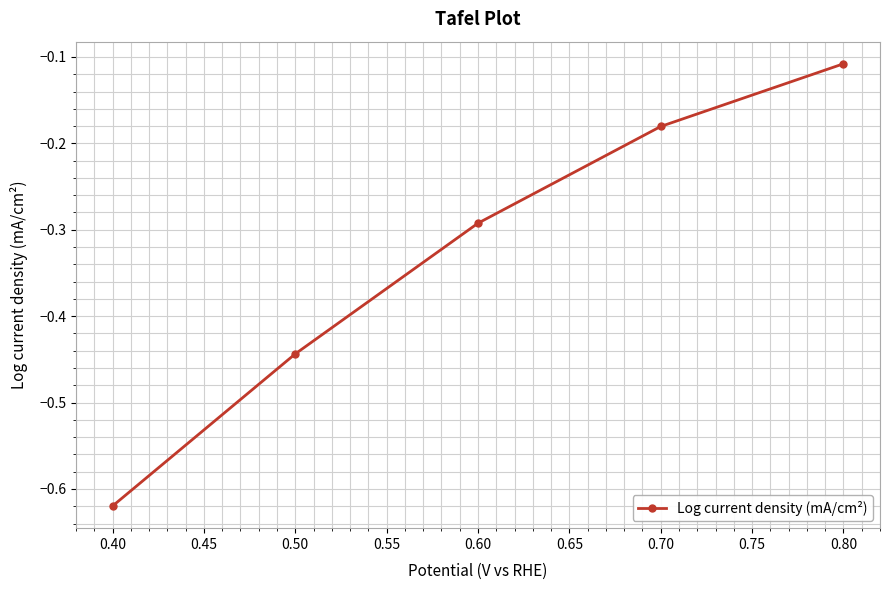

Count the number of categories in the chart.

5